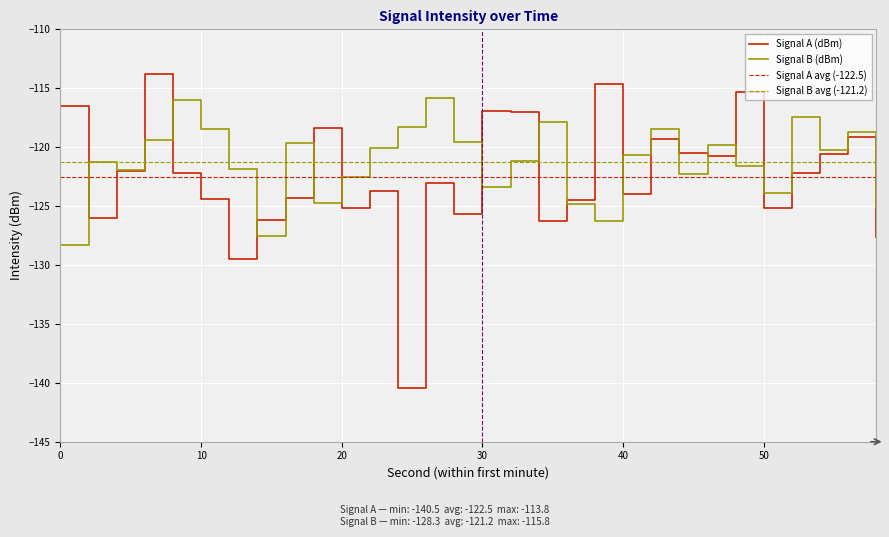

In Signal B (dBm), how many points are higher than both neighbors (excluding endpoints)?

9